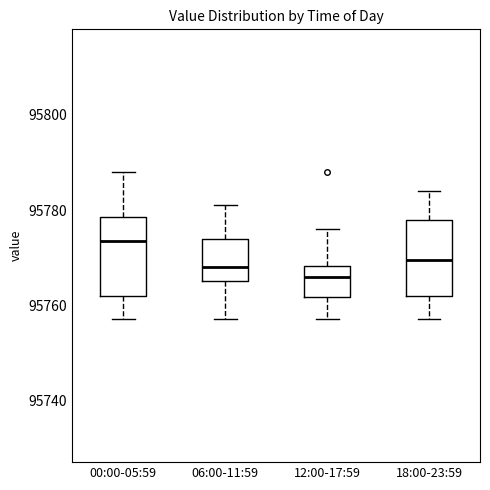

Where is the lower edge of the box for 06:00-11:59 on the y-axis? The values are not printed on the chart, so give them approximately, as read against the axis.

95766